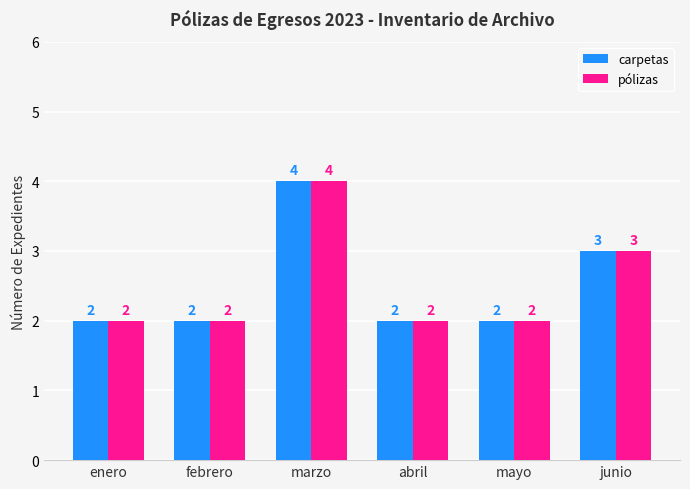

Reading left to right, what are all the values shown in this chart?

carpetas: enero=2	febrero=2	marzo=4	abril=2	mayo=2	junio=3
pólizas: enero=2	febrero=2	marzo=4	abril=2	mayo=2	junio=3